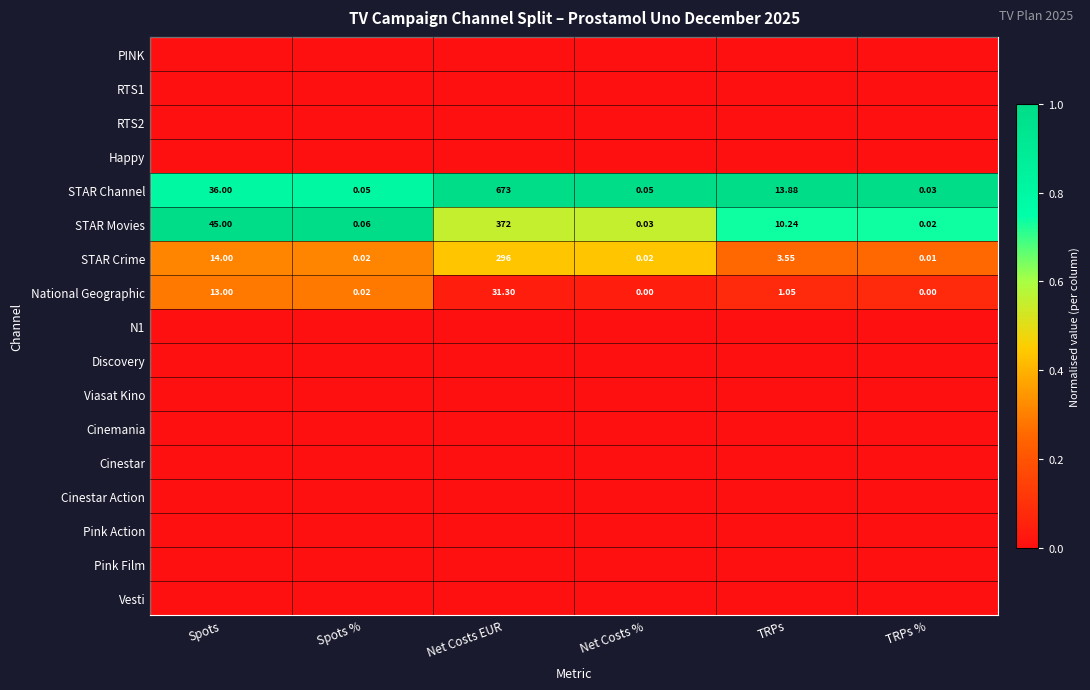

At which label does STAR Movies first exceed 10?

Spots